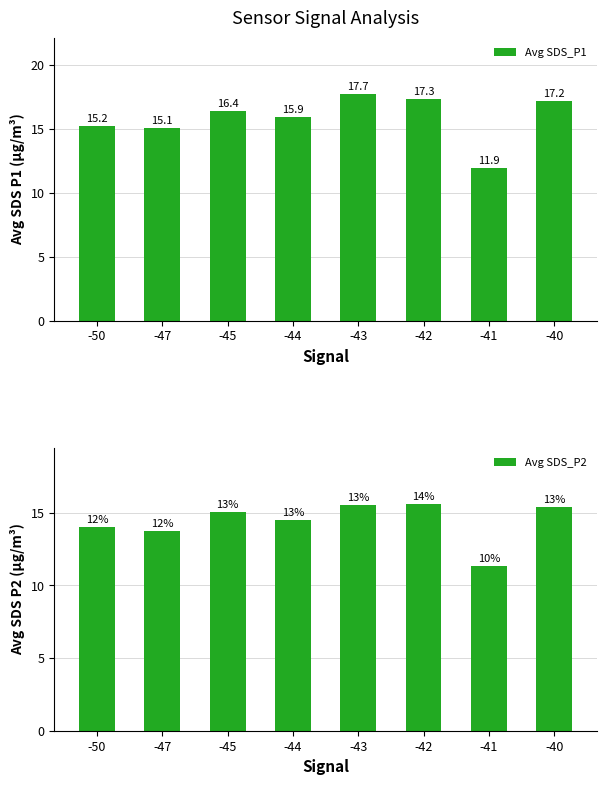

How many bars are there in each group?

2